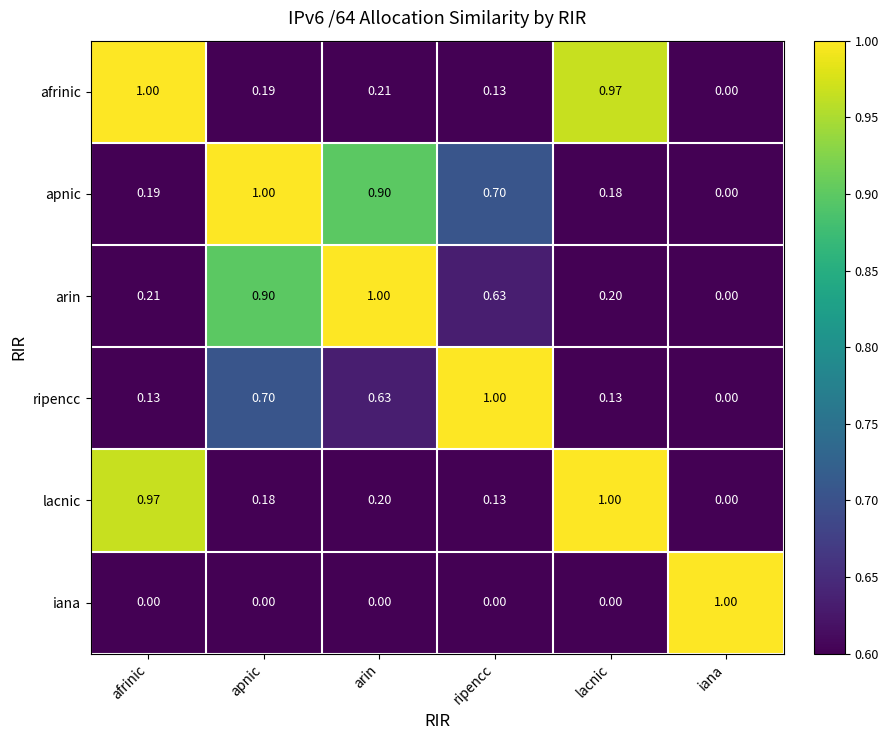

At which label does afrinic reach its peak?

afrinic